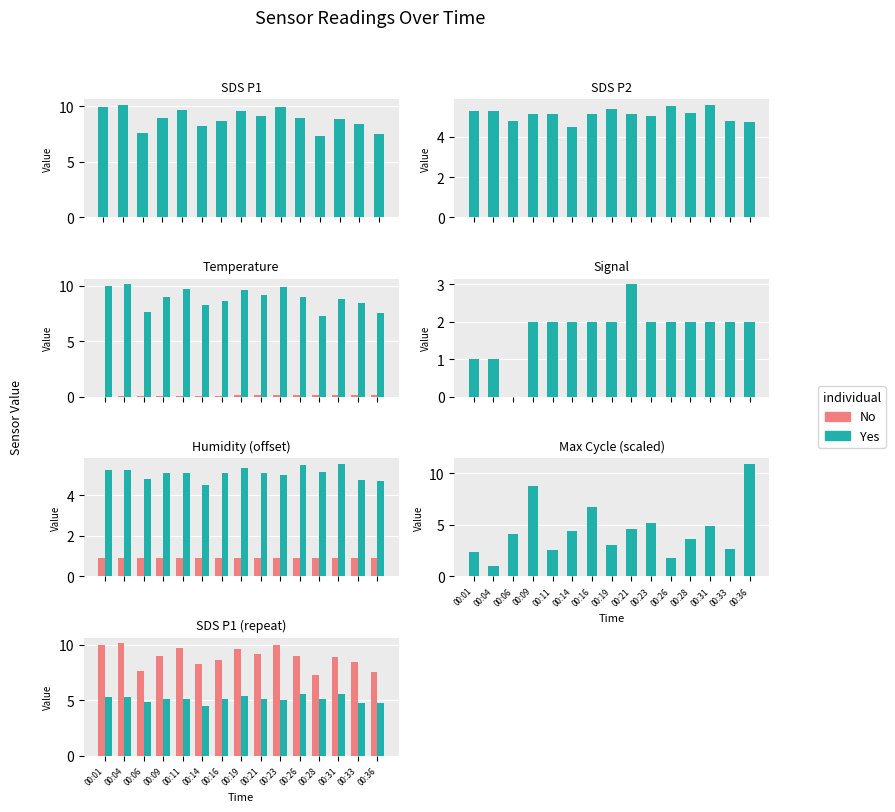

What is the average value of the Yes series?

5.1